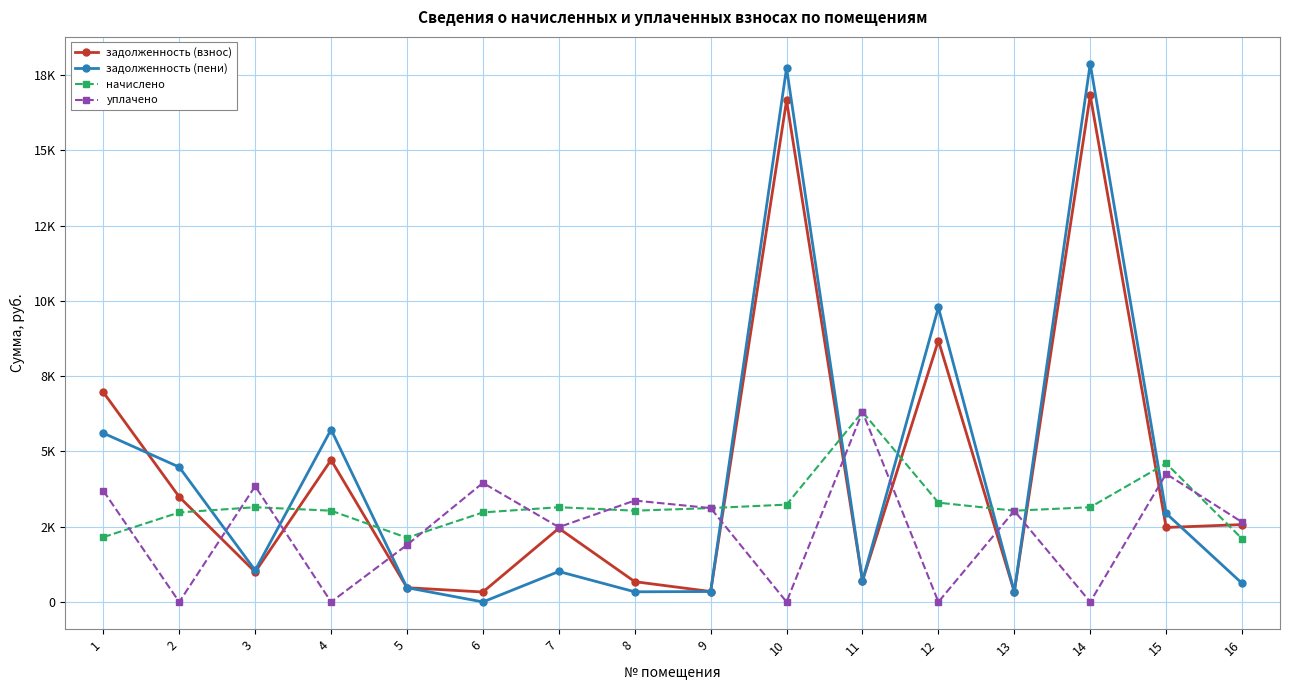

Which series has the widest spread of values?

задолженность (пени)